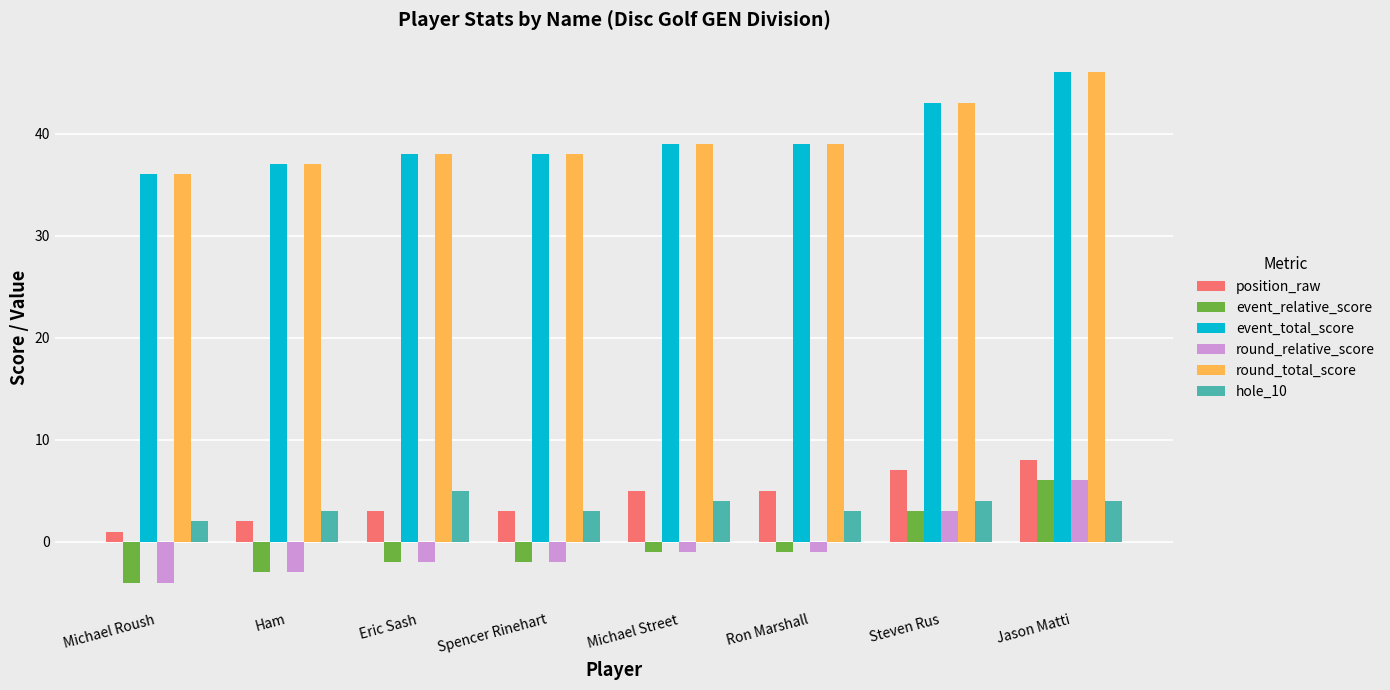

How many data points in hole_10 are less than 4?

4